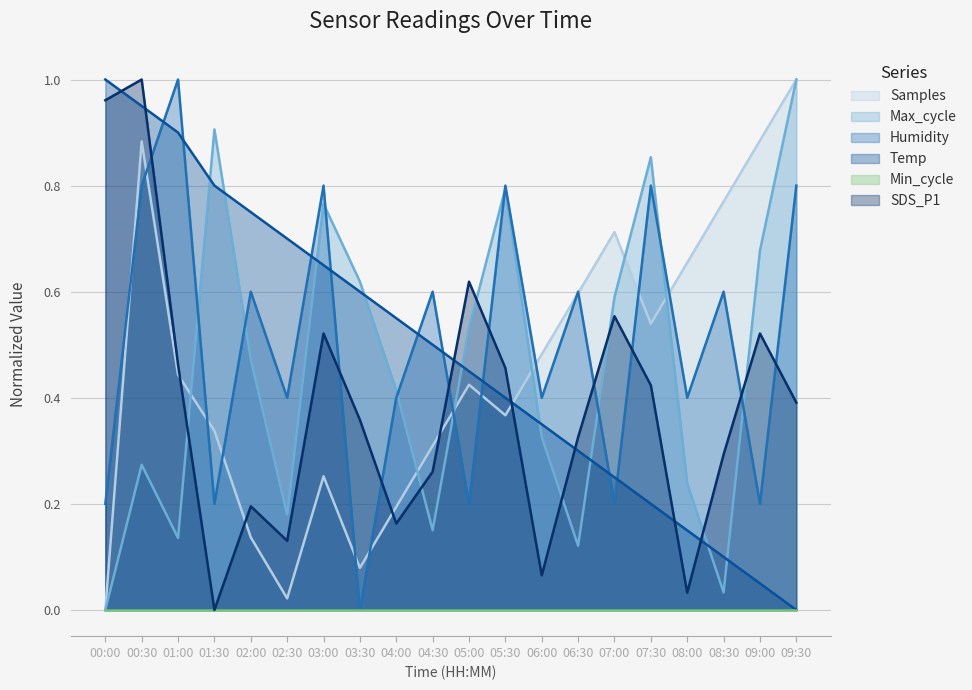

How many data points does each series have?

20